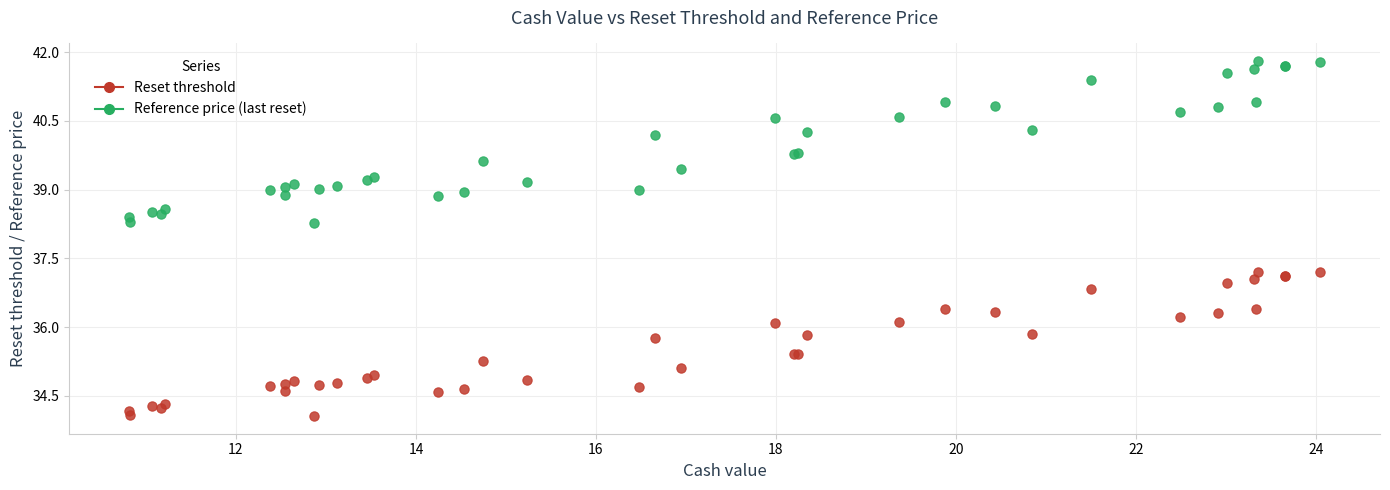

Which series contains the highest Y value?

Reference price (last reset)